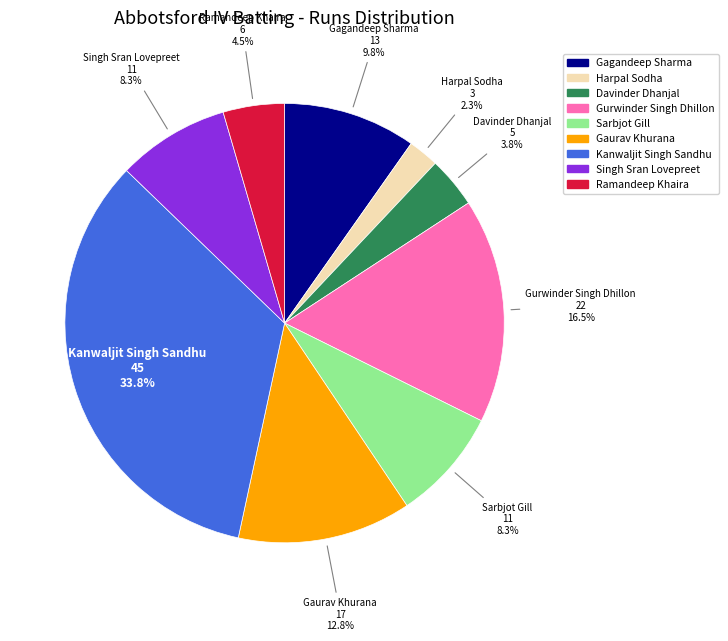

Is there a majority slice in this chart?

No